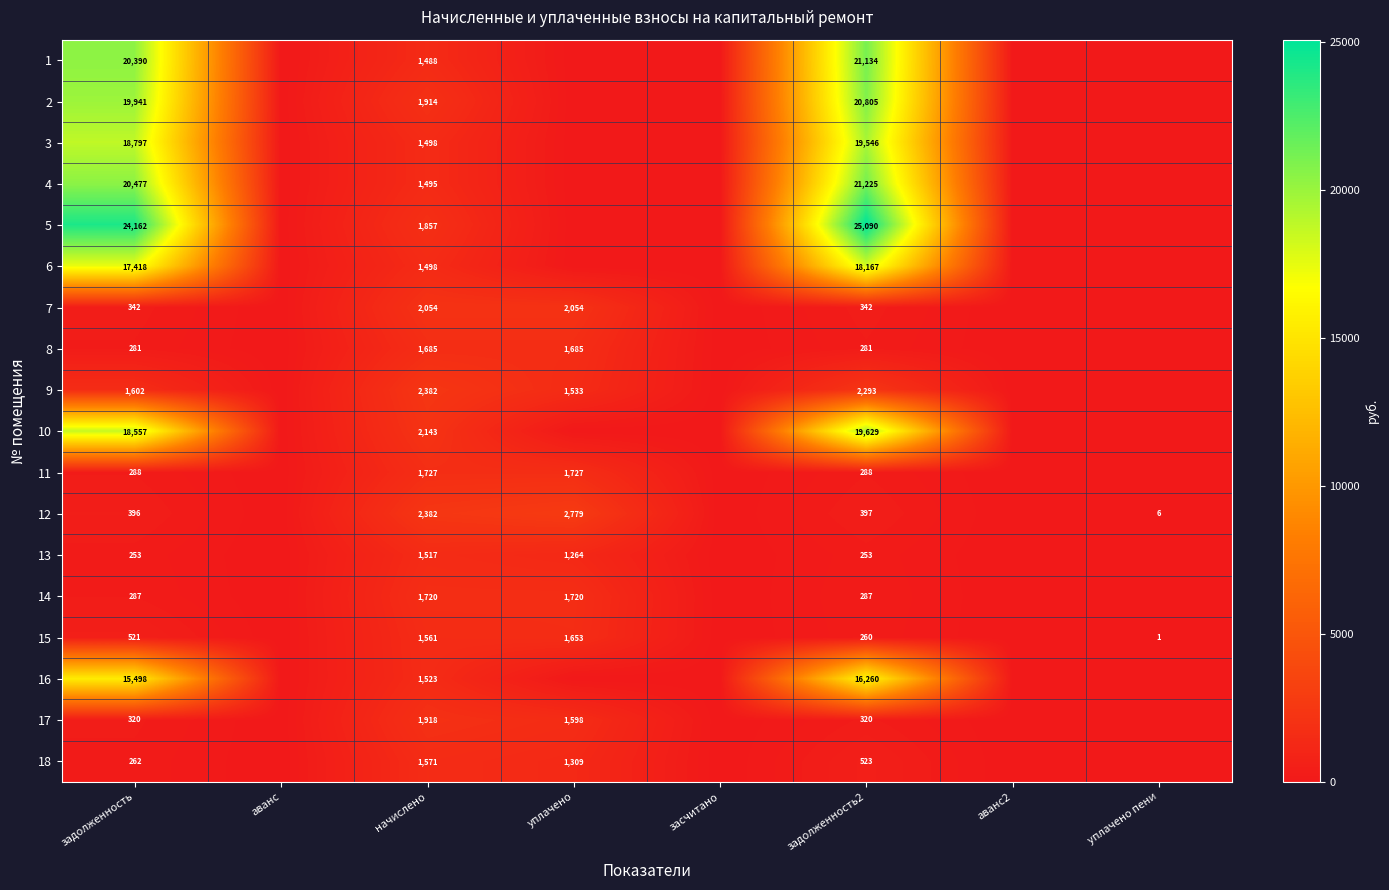

At how many categories does at least one series exceed 14120?

2